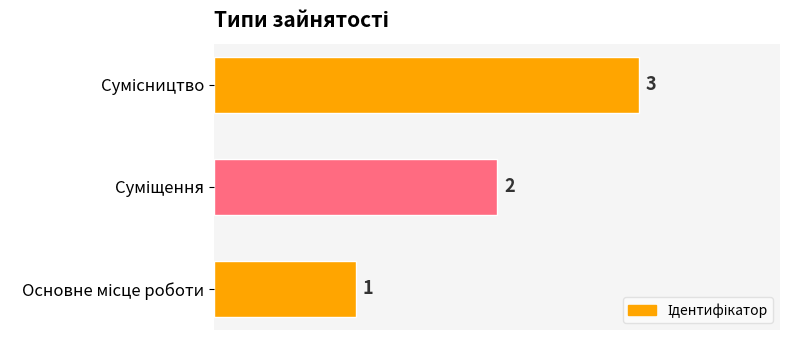

How many distinct data groups are displayed?

1